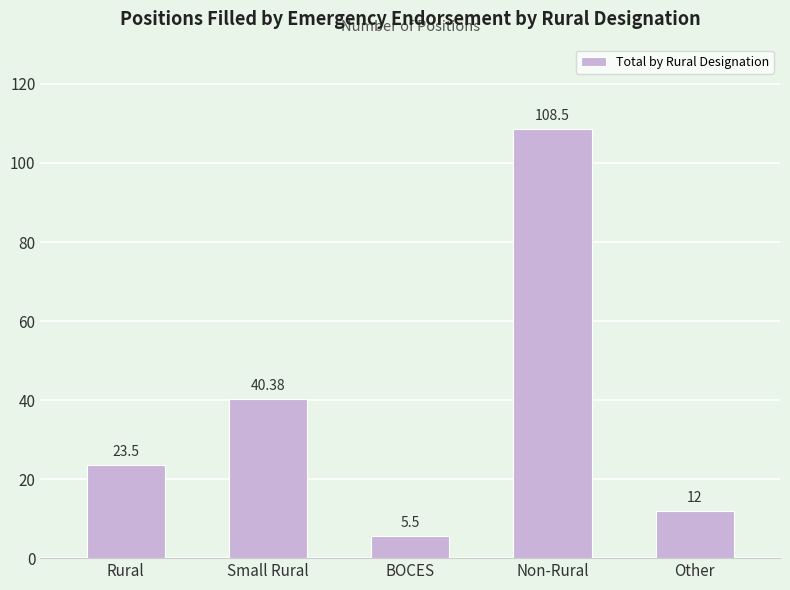

What is the difference between the second highest and second lowest values?

28.4